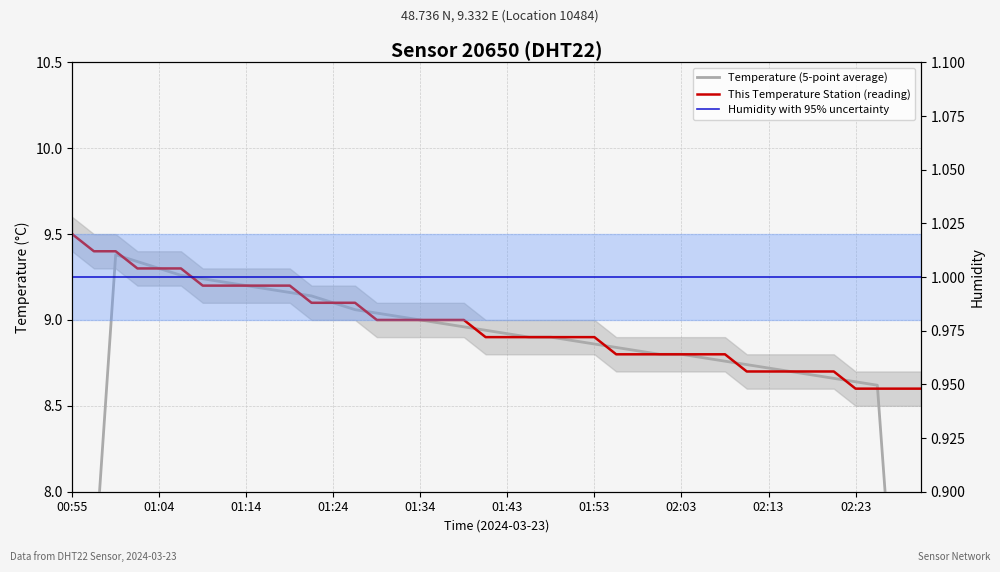

Is the value of Humidity with 95% uncertainty at 23 greater than the value of This Temperature Station (reading) at 31?

No